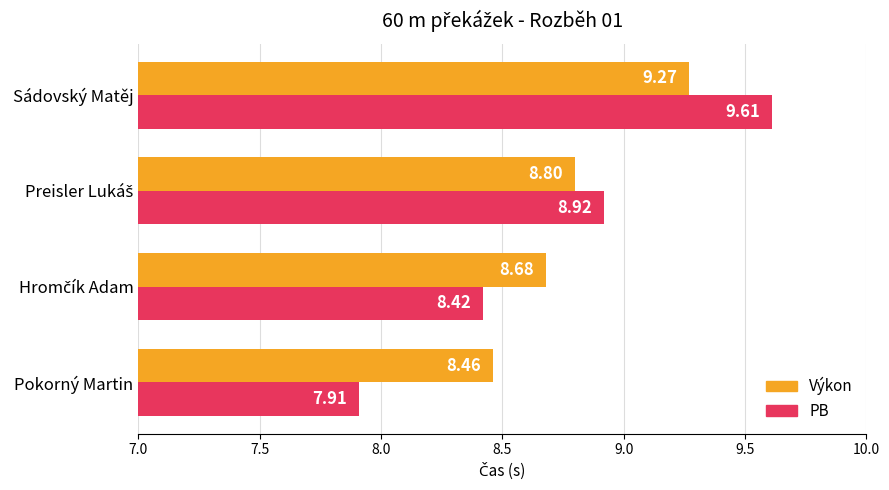

Which series has the largest range (max minus min)?

PB